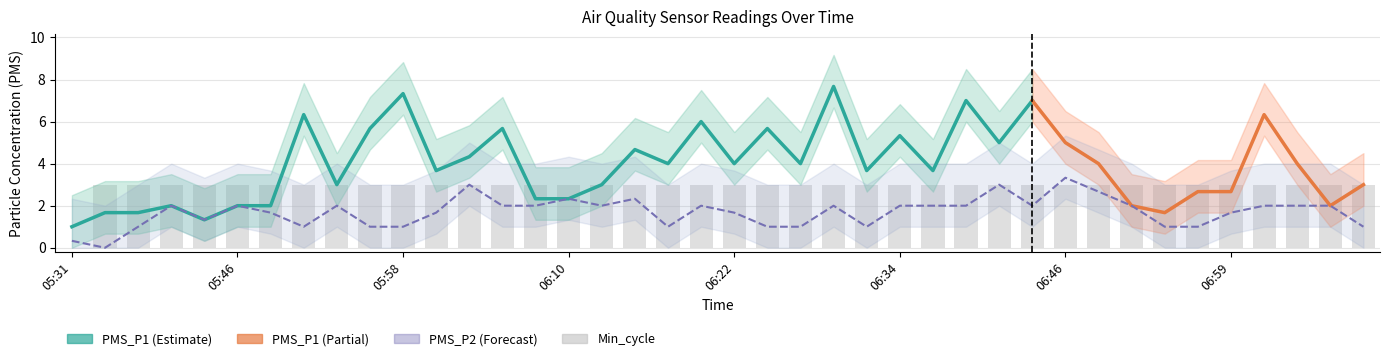

Which category has the highest value in the Min_cycle series?

05:33